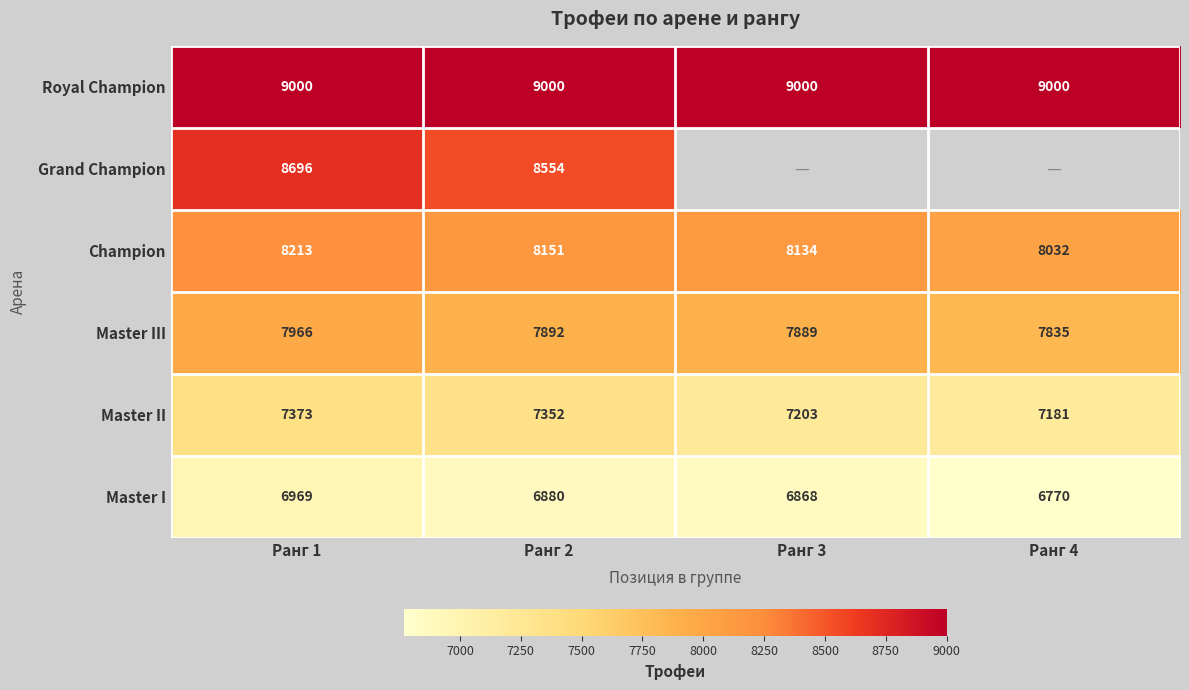

Which category has the lowest value in the Master III series?

Ранг 4